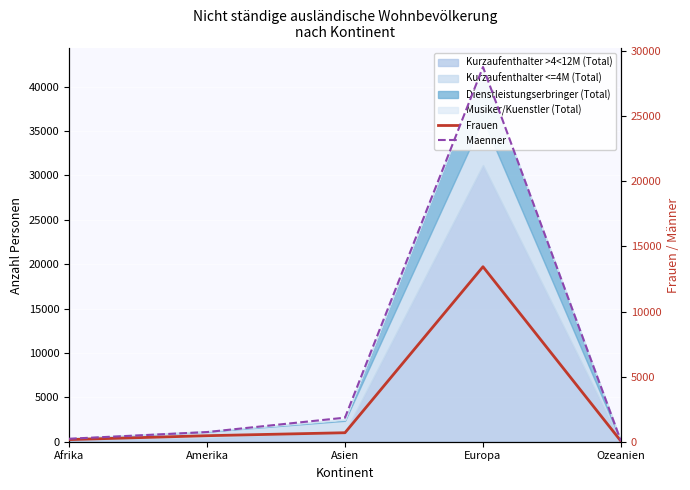

How many values in the Maenner series are below 742?

2